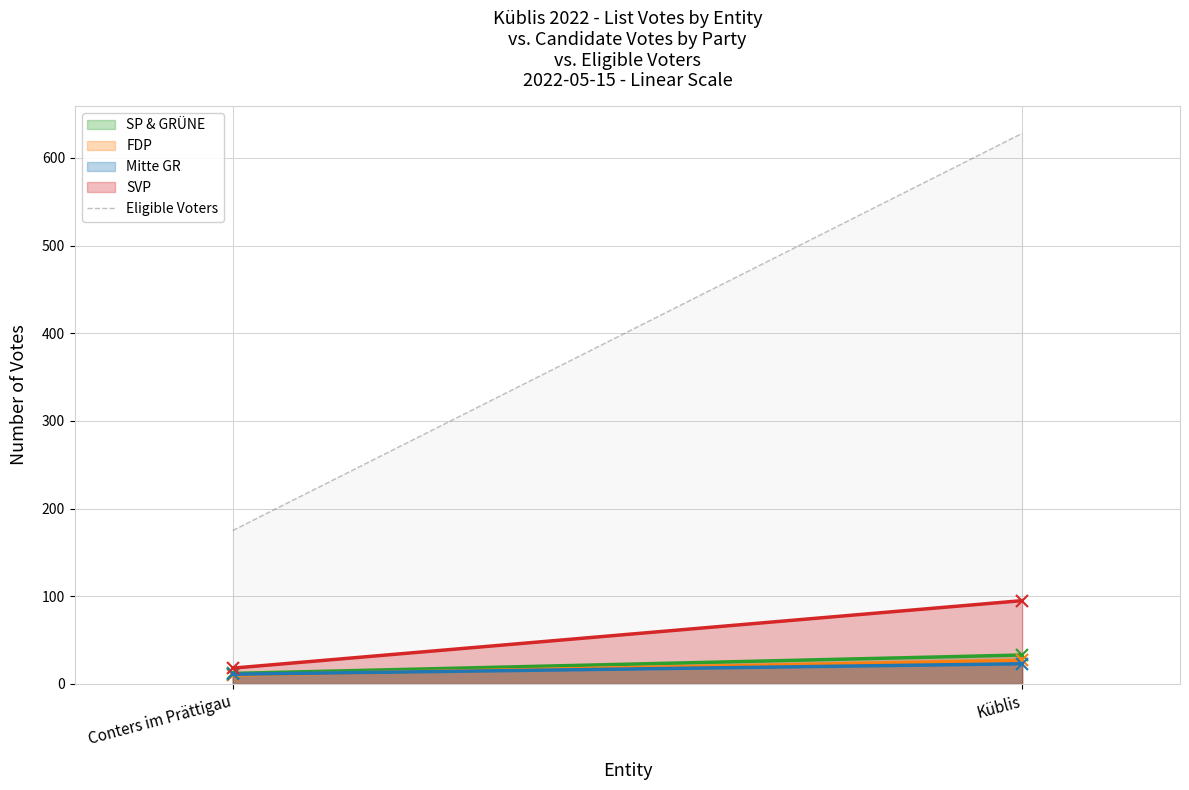

Between Conters im Prättigau and Küblis, which is larger?

Küblis